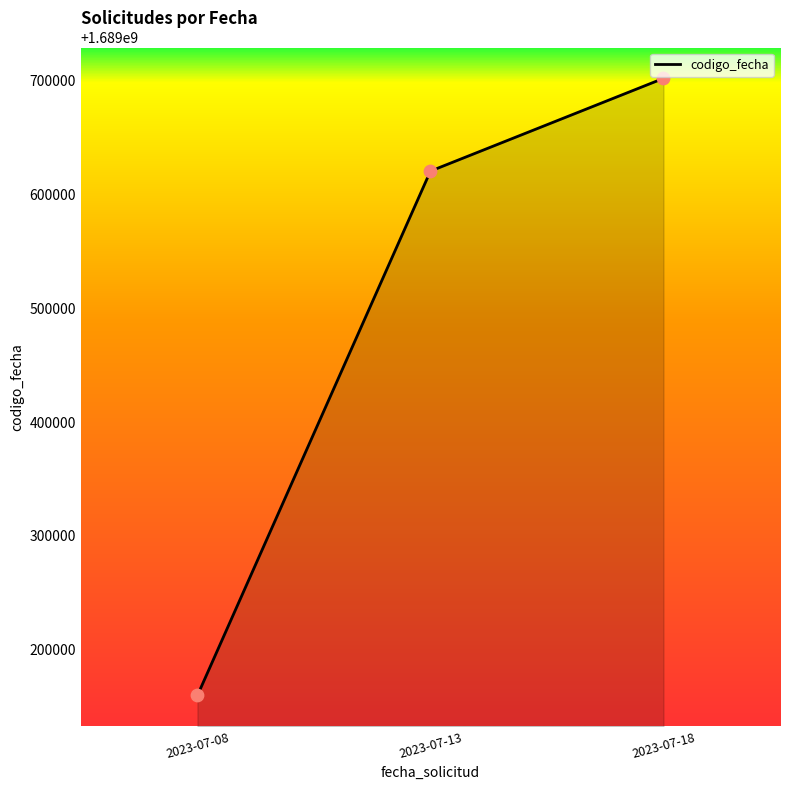

What is the change in value from 2023-07-13 to 2023-07-18?

+81408